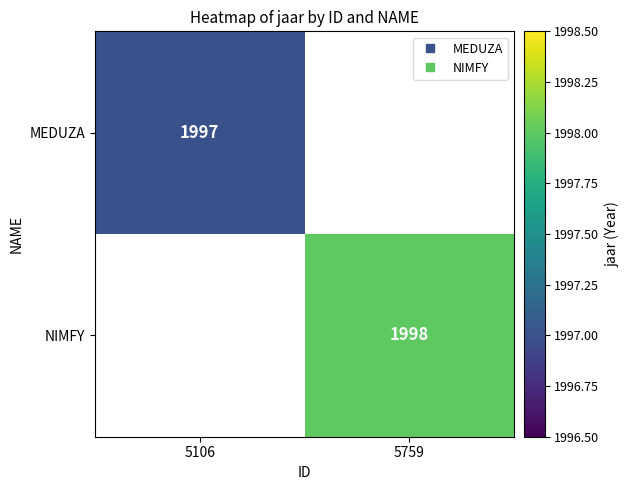

At how many categories does at least one series exceed 1997?

1